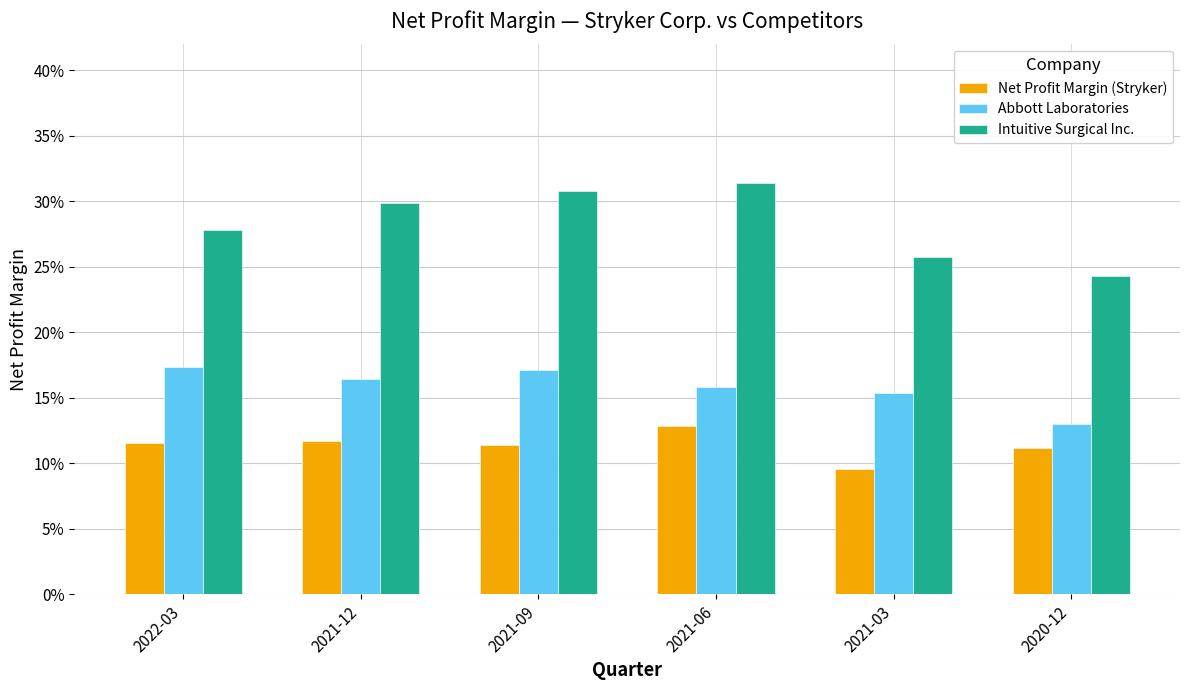

The value of Abbott Laboratories at 2022-03 is 0.2. True or false?

True